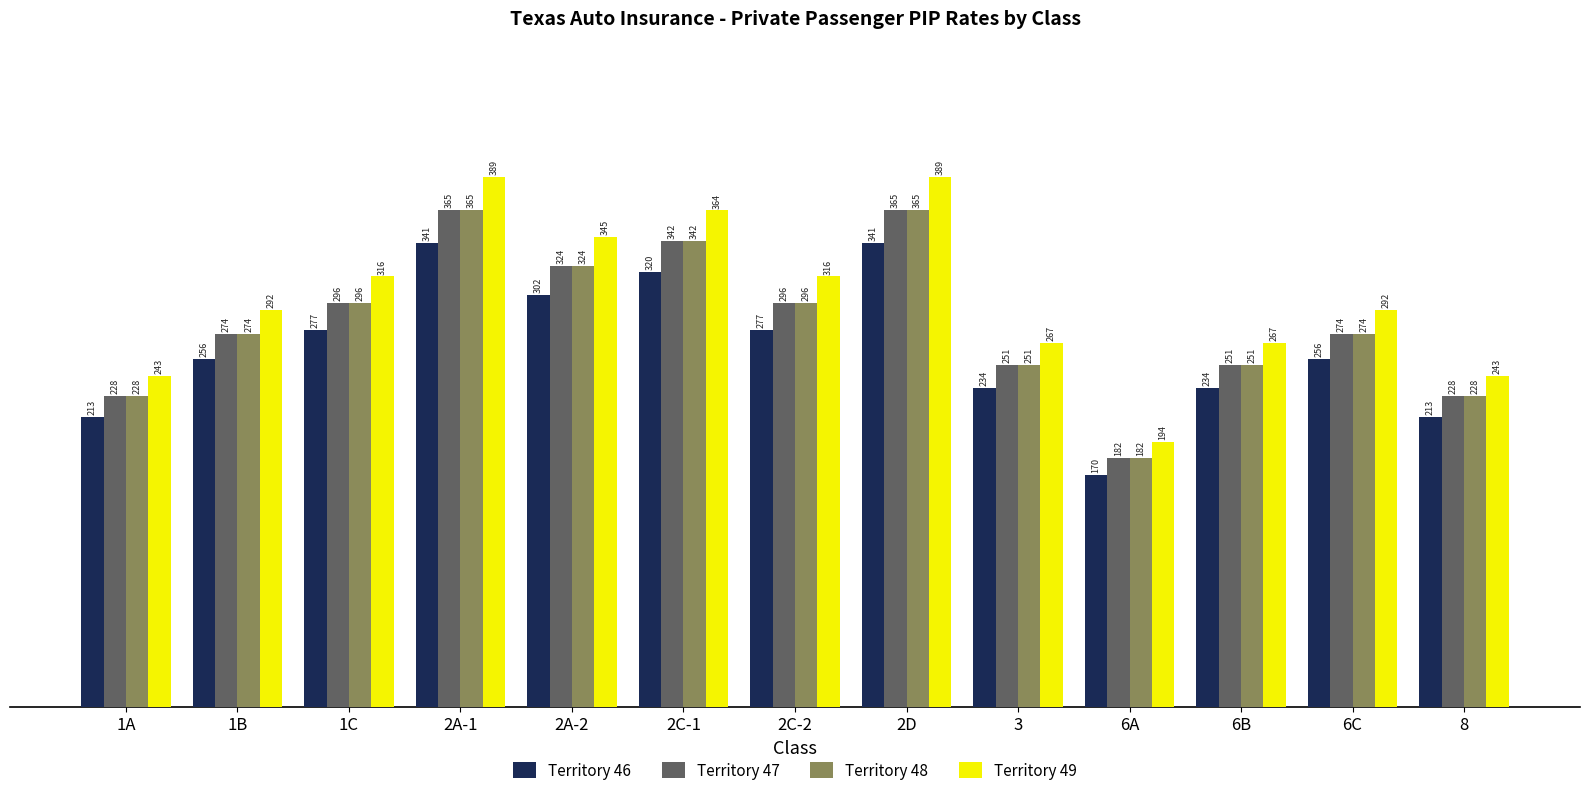

What is the value of the Territory 46 bar at the 13th from the left?

213.0